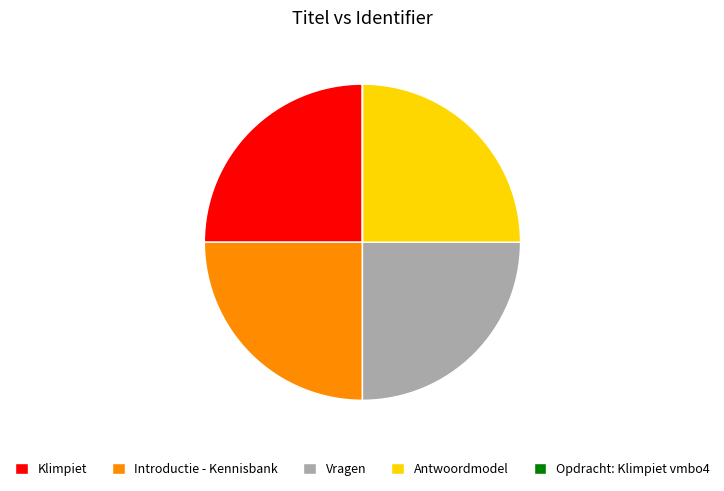

True or false: Introductie - Kennisbank accounts for 18% of the total.

False